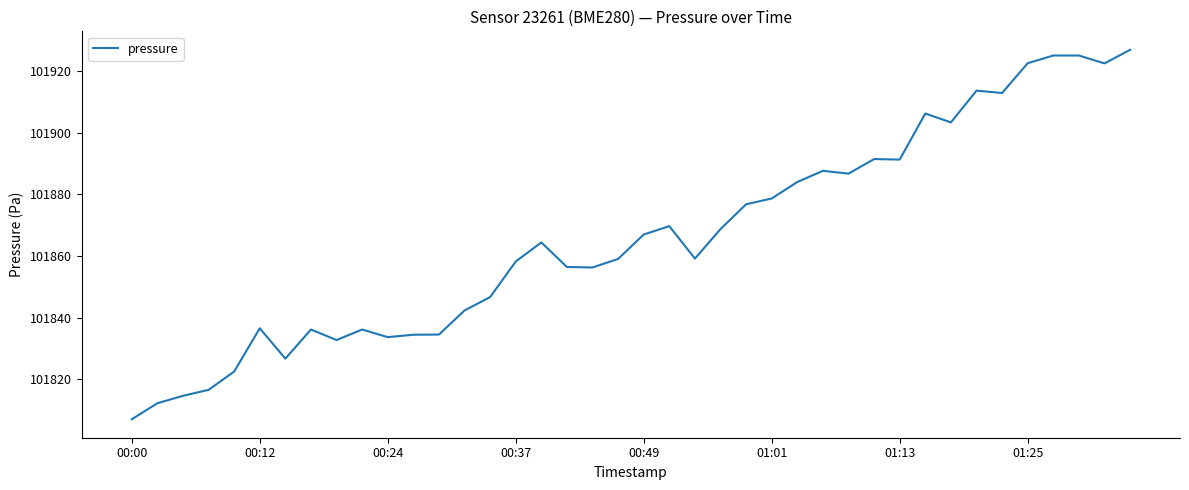

How many lines are shown in the chart?

1